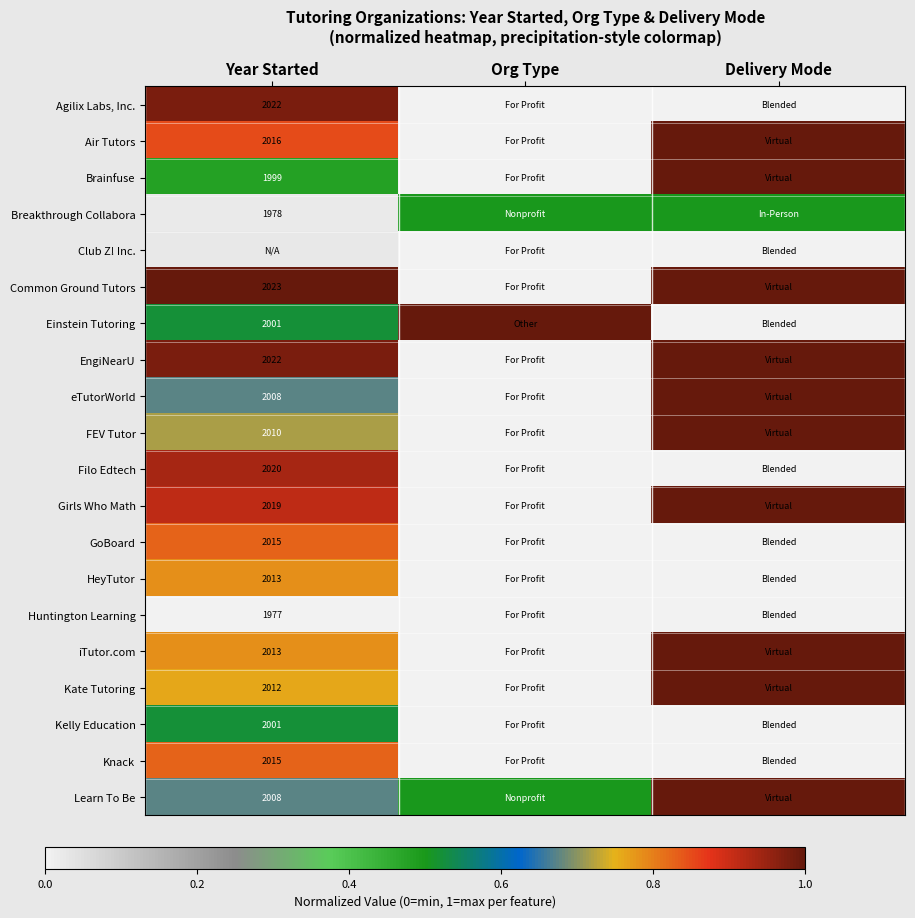

Where is HeyTutor nearest to the value 0?

Org Type